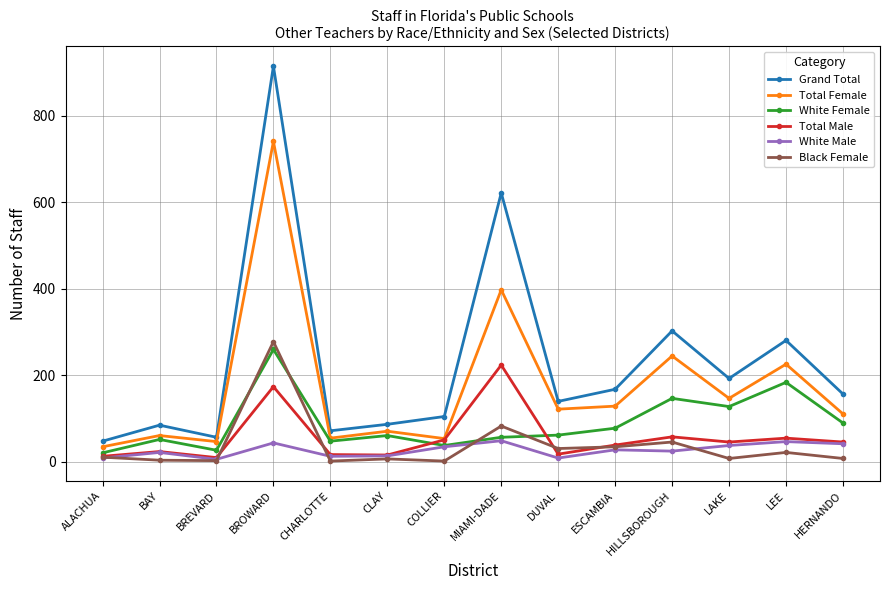

The value of White Male at BROWARD is 44. True or false?

True